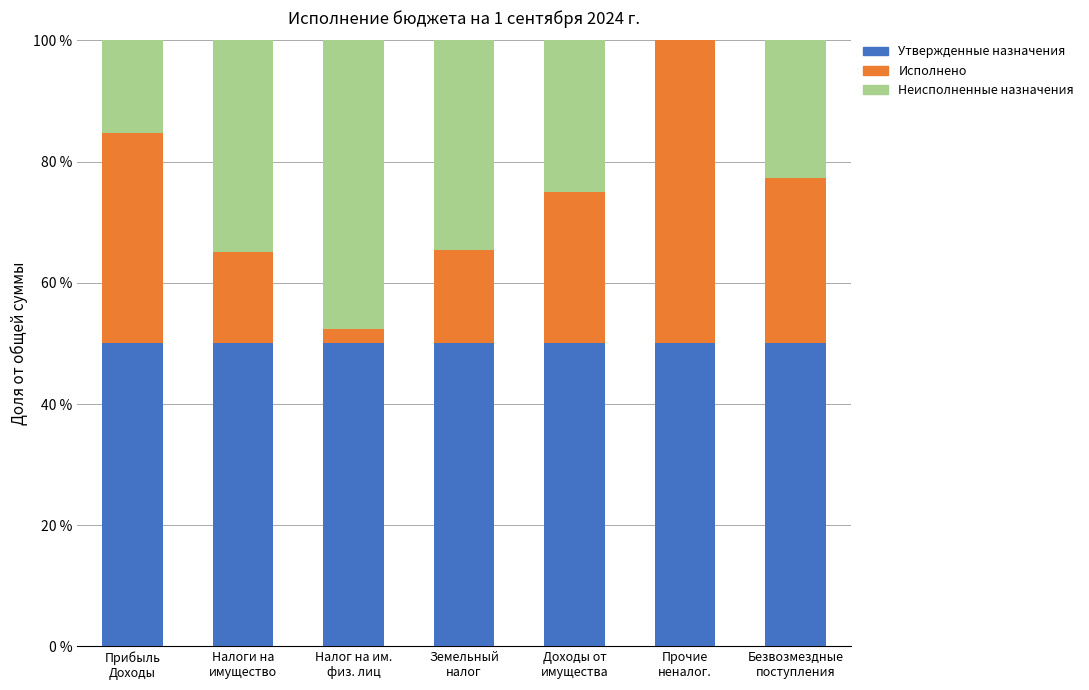

What is the highest value of the Утвержденные назначения series?

50.0